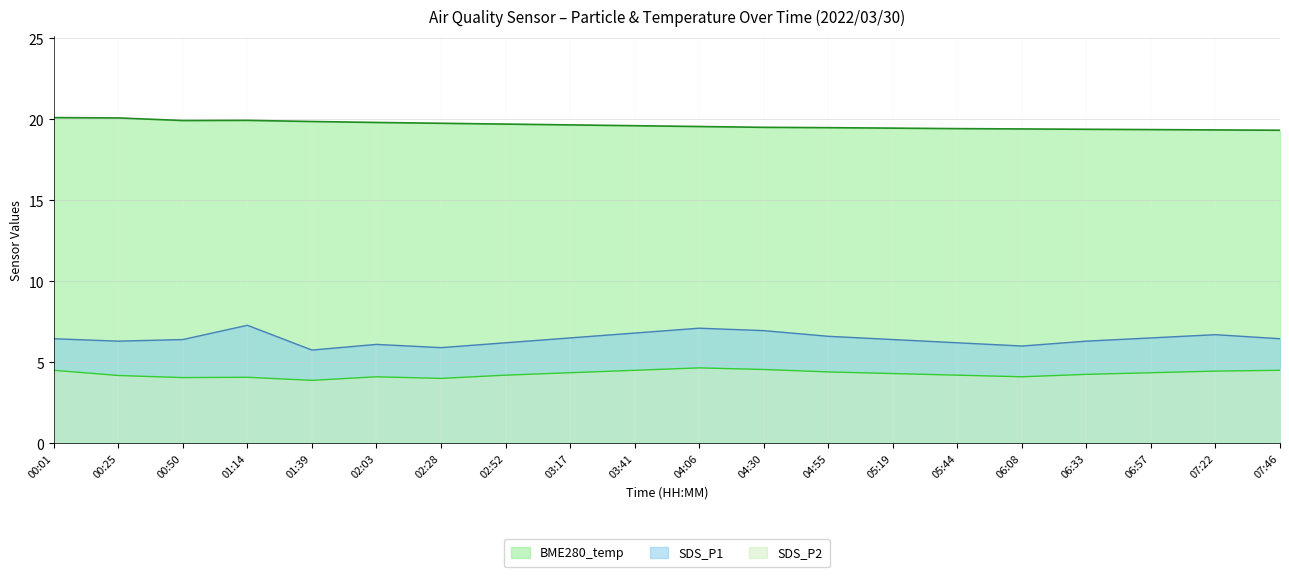

Where is SDS_P2 nearest to the value 4?

02:28